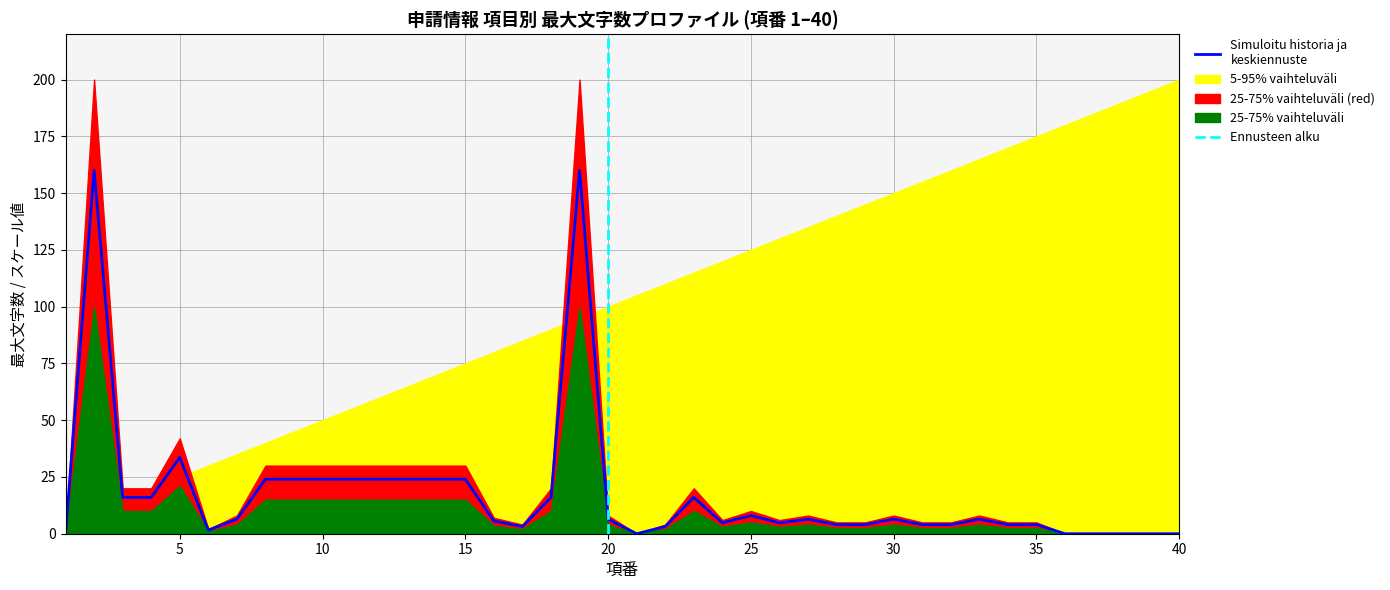

The chart shows a value of 0.0 at 40. True or false?

True